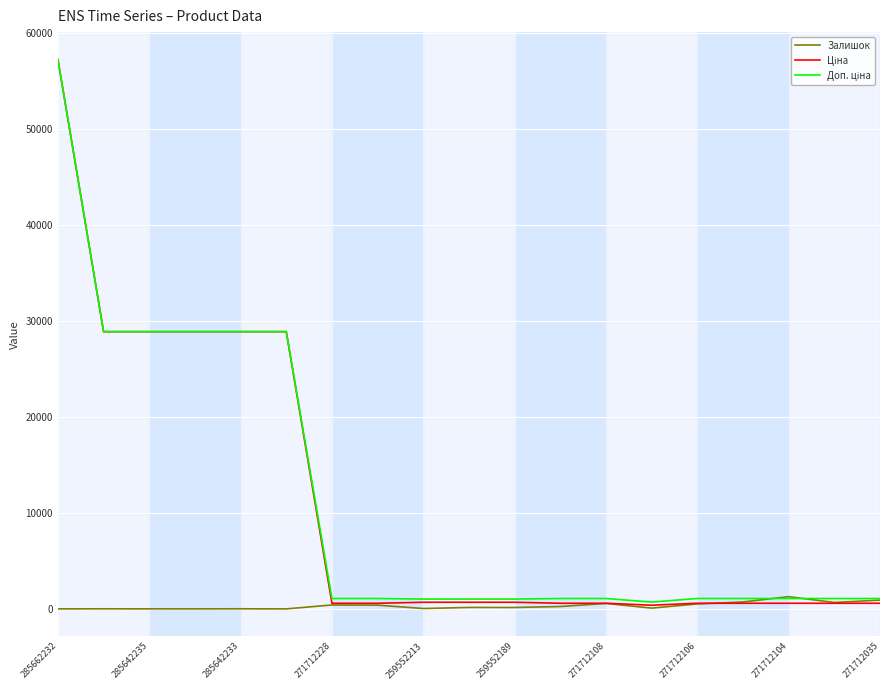

True or false: Залишок and Доп. ціна intersect in this chart.

True